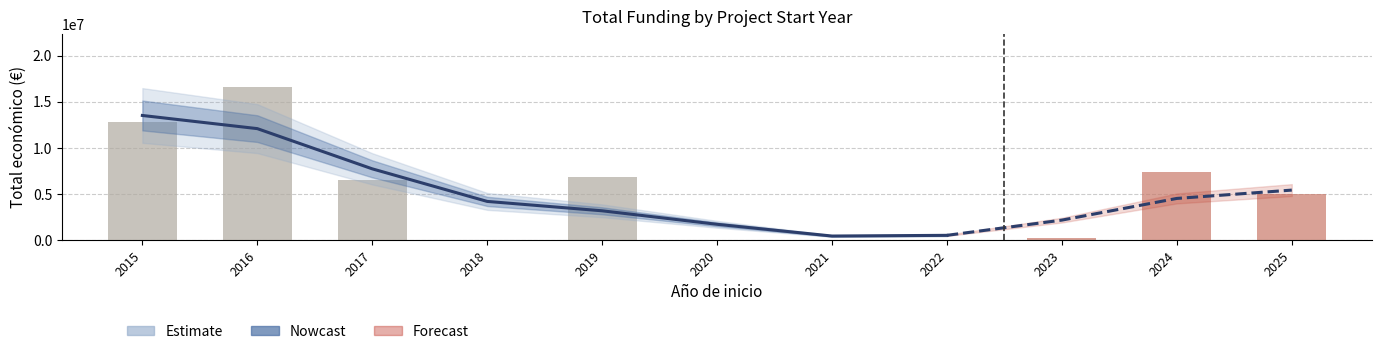

At which category is the sum across all series the highest?

2016